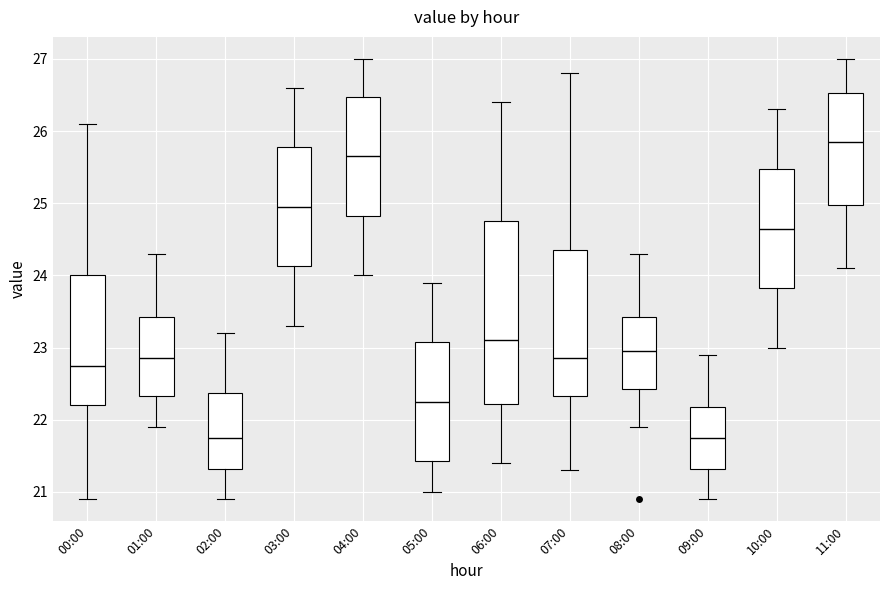

Which box is the tallest, from its lower edge to its upper edge?

06:00